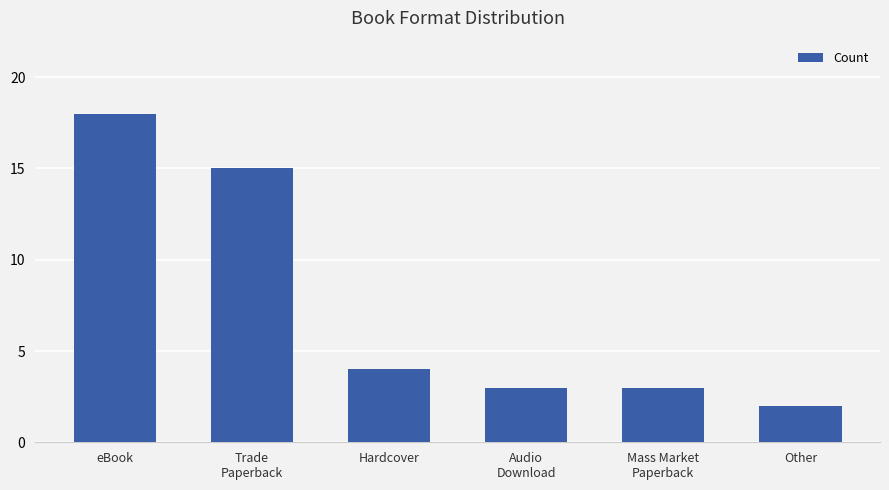

At which label does the data first exceed 4?

eBook